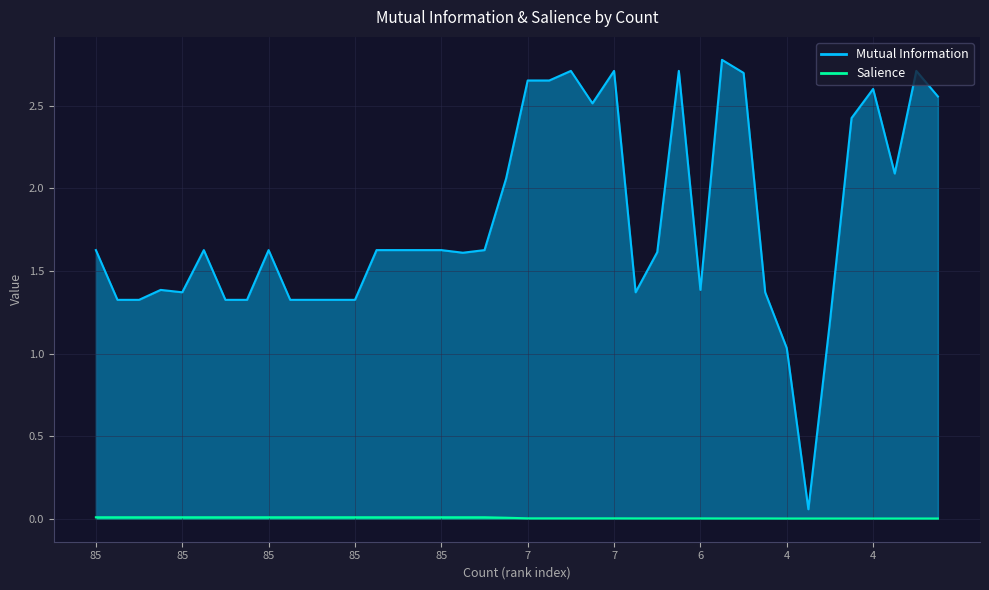

The value of Salience at 4 is 0.0. True or false?

False